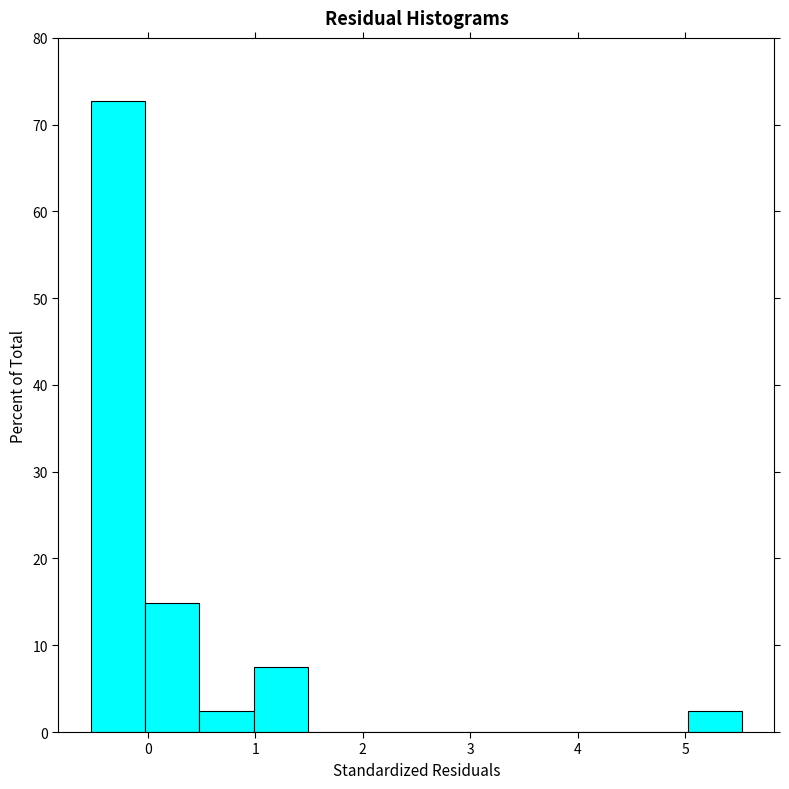

Reading left to right, transcribe this chart: for each bar, give the range it covers on the x-axis and its height. Neither the bar edges nor the heights are printed on the chart, so give them approximately, as read against the axes.

-0.5 to 0.0: 73
0.0 to 0.5: 15
0.5 to 1.0: 2
1.0 to 1.5: 7
1.5 to 2.0: 0
2.0 to 2.5: 0
2.5 to 3.0: 0
3.0 to 3.5: 0
3.5 to 4.0: 0
4.0 to 4.5: 0
4.5 to 5.0: 0
5.0 to 5.5: 2